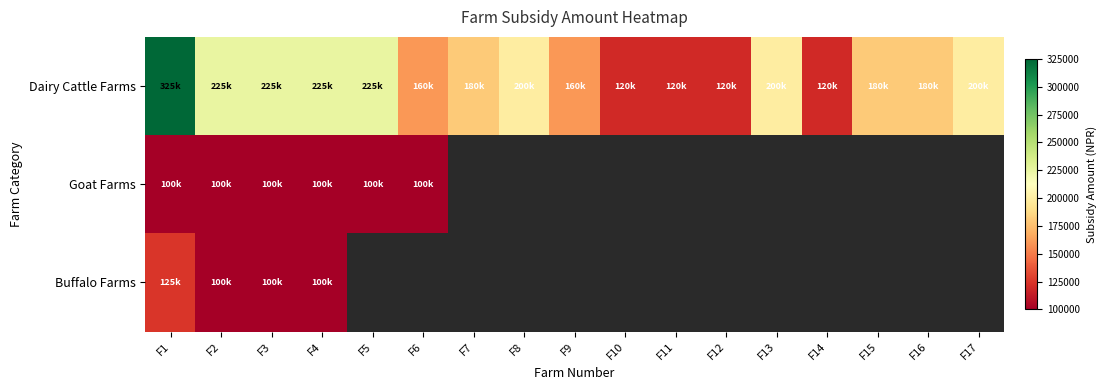

List the series in order of their peak value, highest first.

Dairy Cattle Farms, Buffalo Farms, Goat Farms